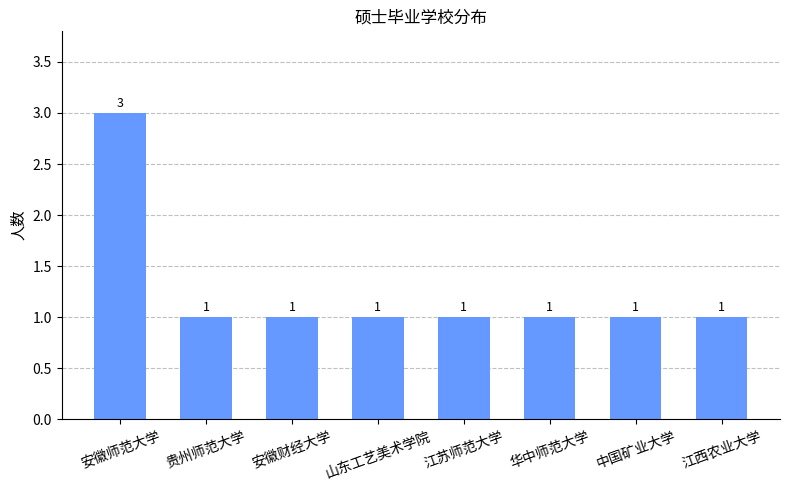

What is the value of the 7th bar from the left?

1